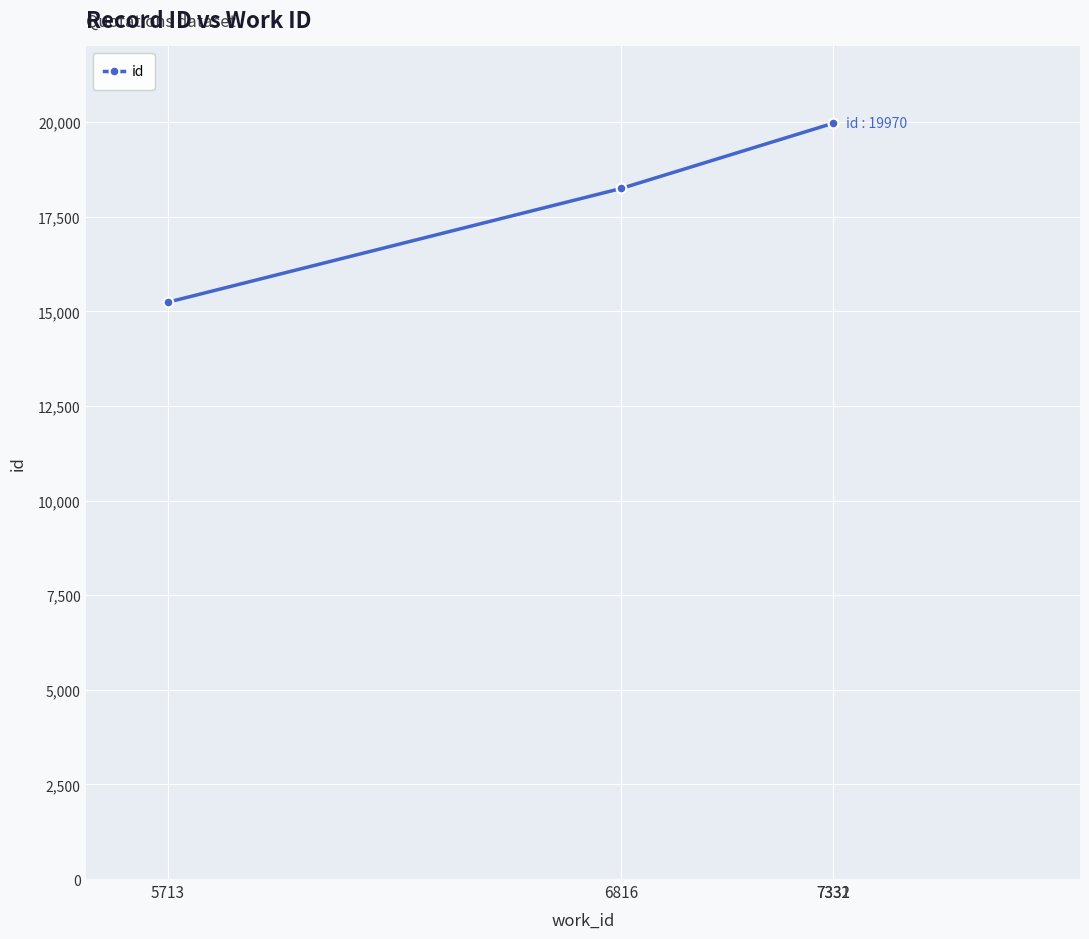

What is the average value?

18357